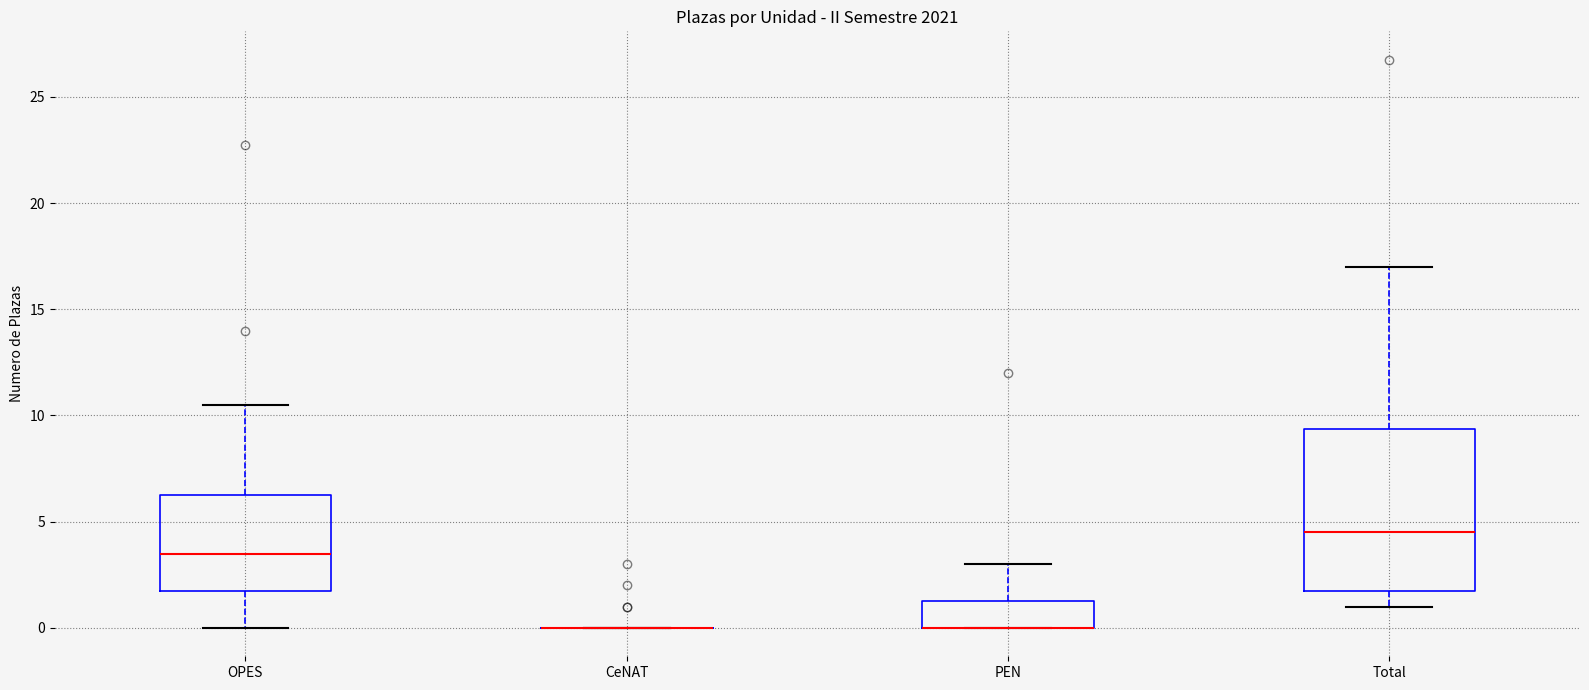

Reading left to right, transcribe this box plot: for each box, give where its median line is, the range the box spans, and where its two whiskers end, as read against the y-axis. The values are not printed on the chart, so give them approximately, as read against the axis.

OPES: median 3.5, box 2.0 to 6.5, whiskers 0.0 to 10.5
CeNAT: box collapsed to a line at 0.0, whiskers 0.0 to 0.0
PEN: median 0.0 (drawn on the box's lower edge), box 0.0 to 1.5, whiskers 0.0 to 3.0
Total: median 4.5, box 2.0 to 9.5, whiskers 1.0 to 17.0